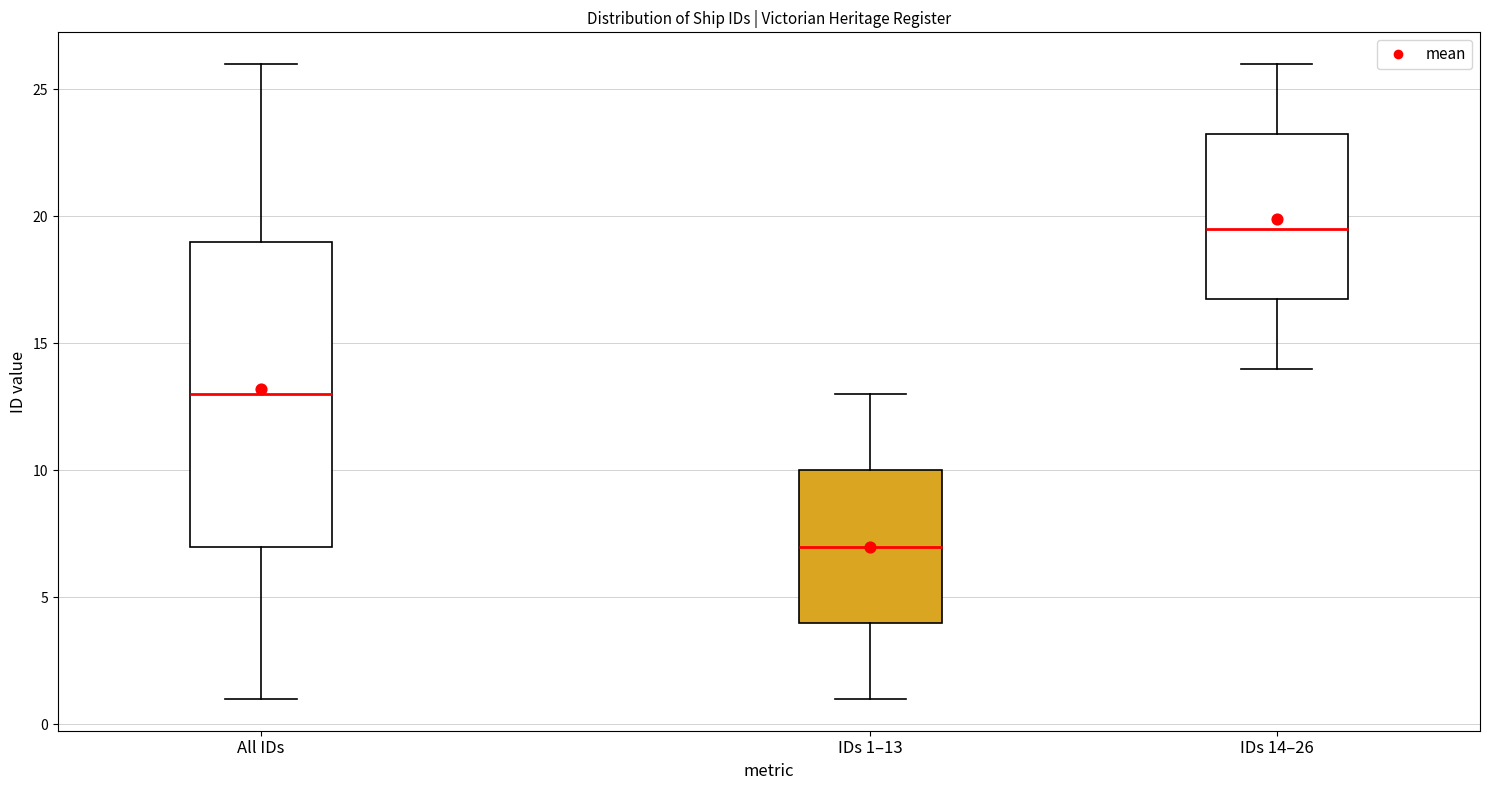

Which box is the tallest, from its lower edge to its upper edge?

All IDs